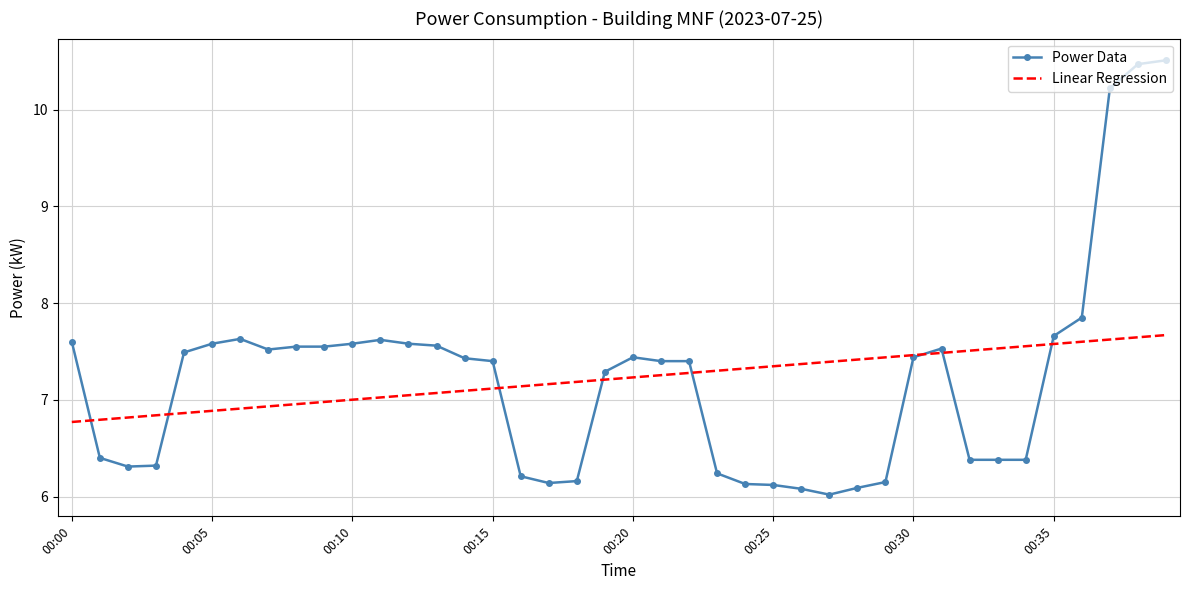

Rank the series by their maximum value, from lowest to highest.

Linear Regression, Power Data